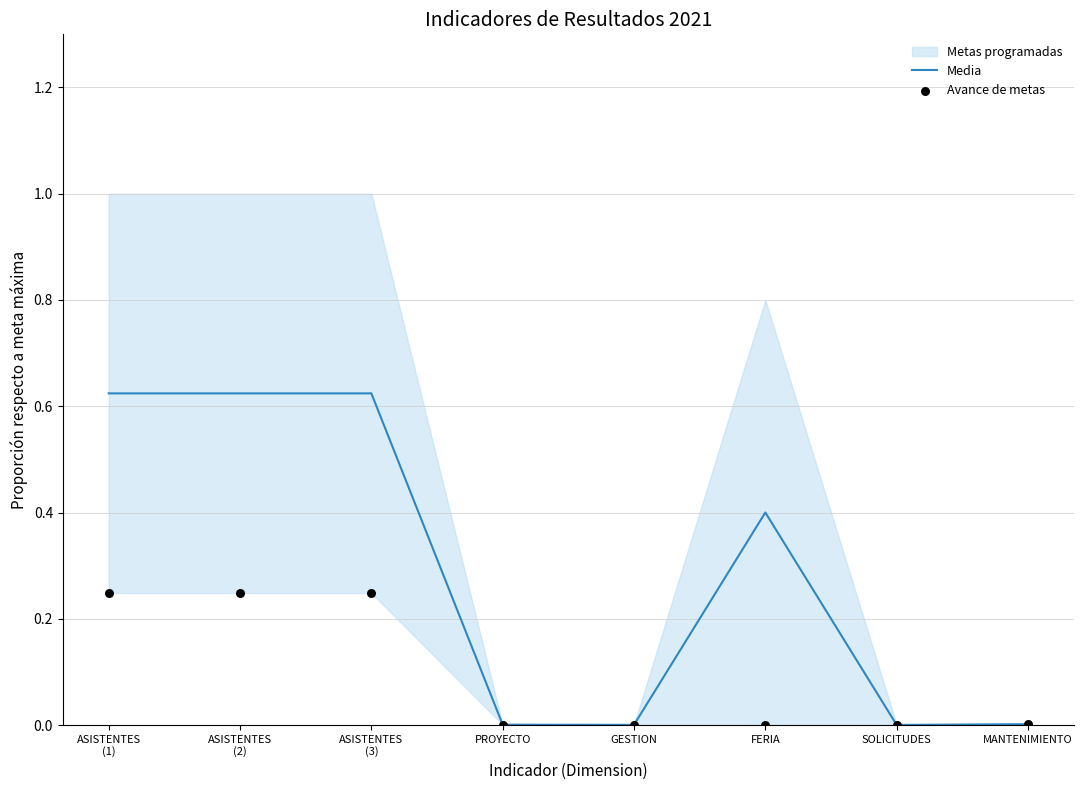

At how many categories does at least one series exceed 0?

8